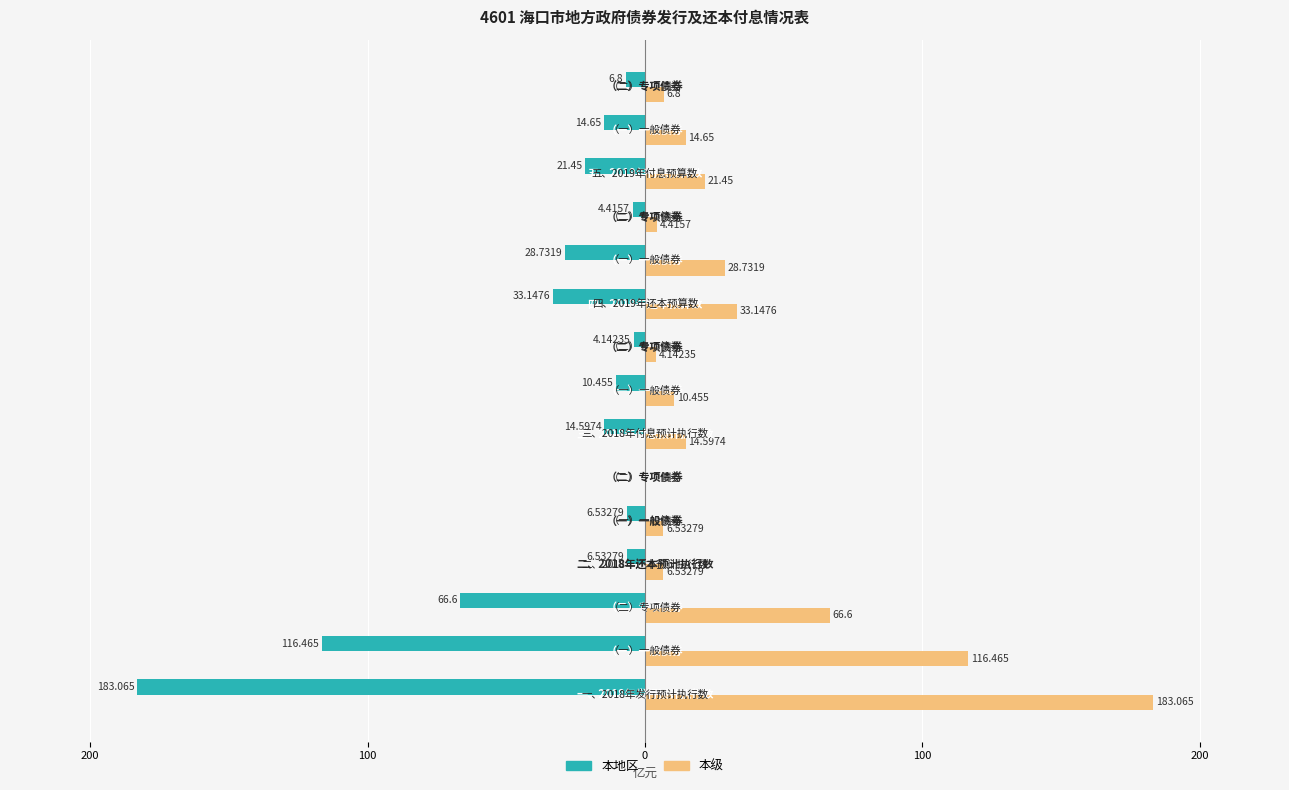

Rank the series by their maximum value, from highest to lowest.

本级, 本地区